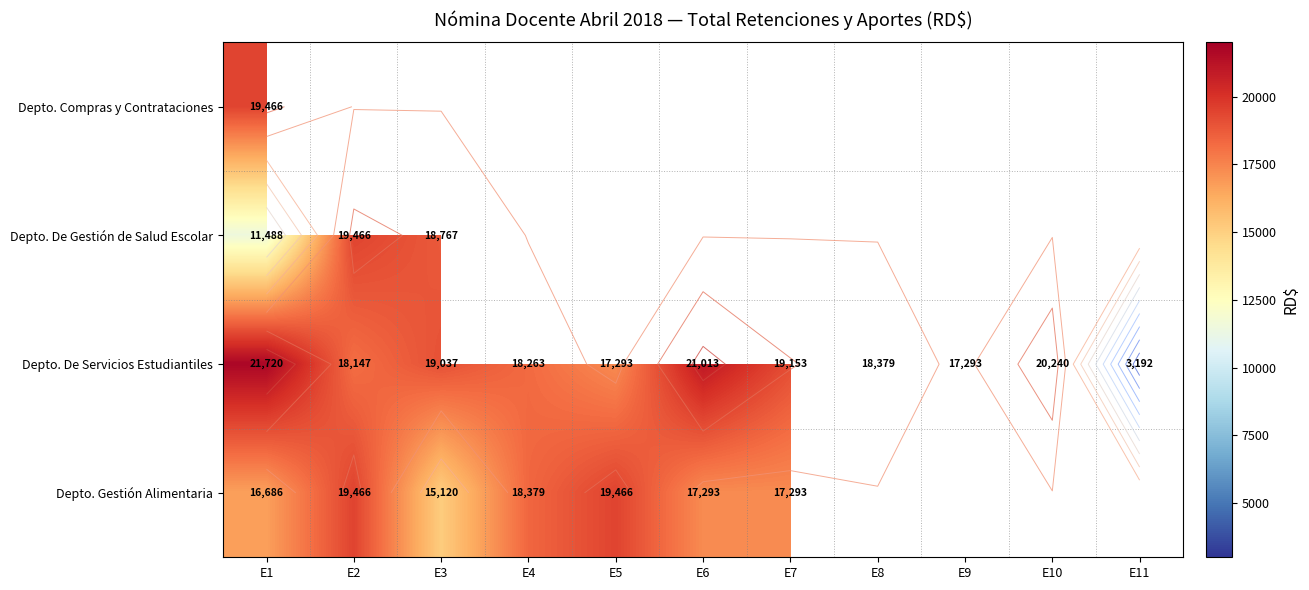

What is the maximum value shown in the chart?

21719.5